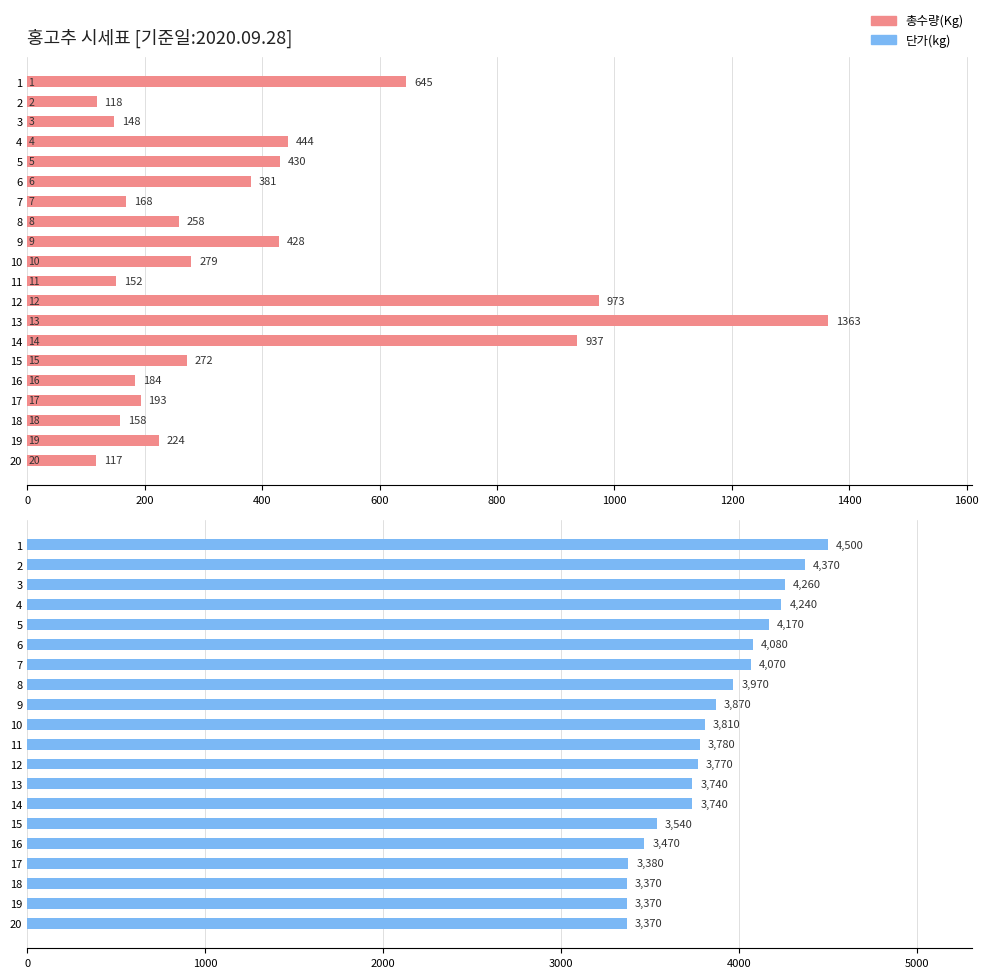

How many data points in 단가(kg) are less than 3810?

10